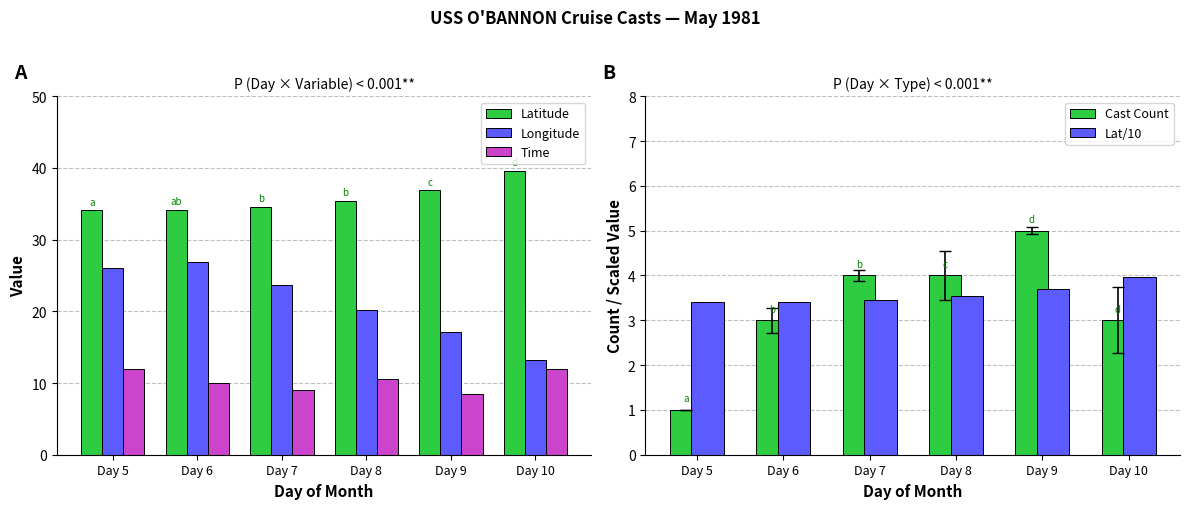

How many Cast Count values are between 3 and 4?

4